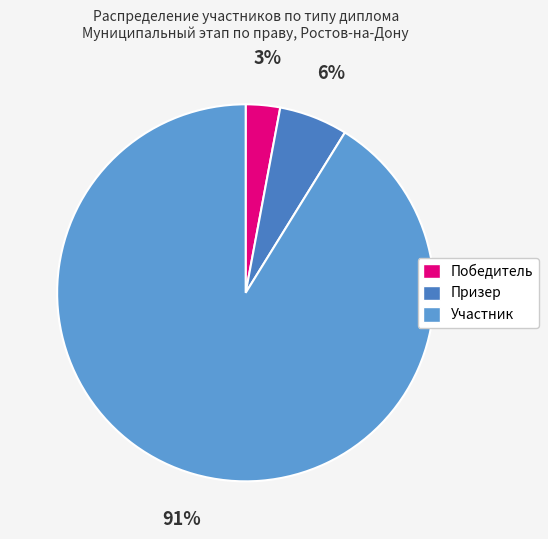

To the nearest percent, what portion does Участник represent?

91%